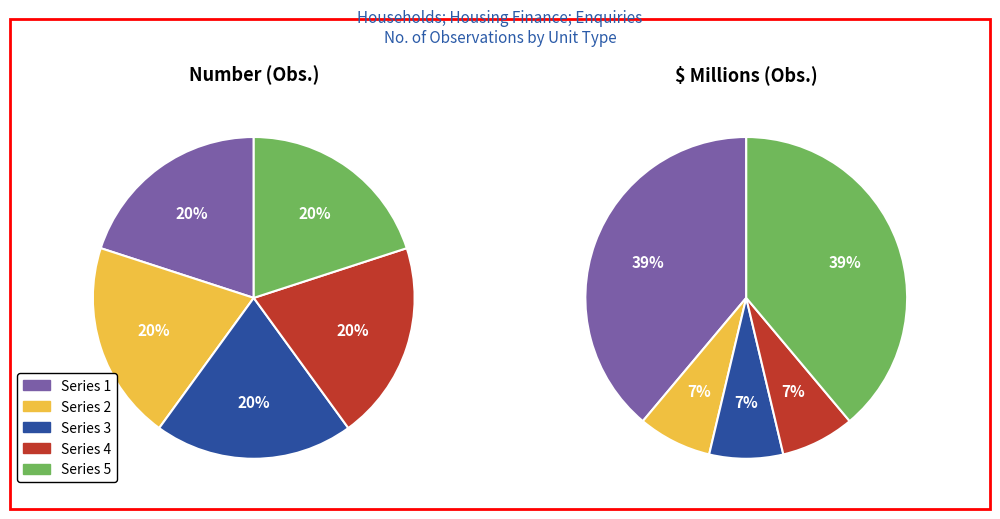

Is there a majority slice in this chart?

No